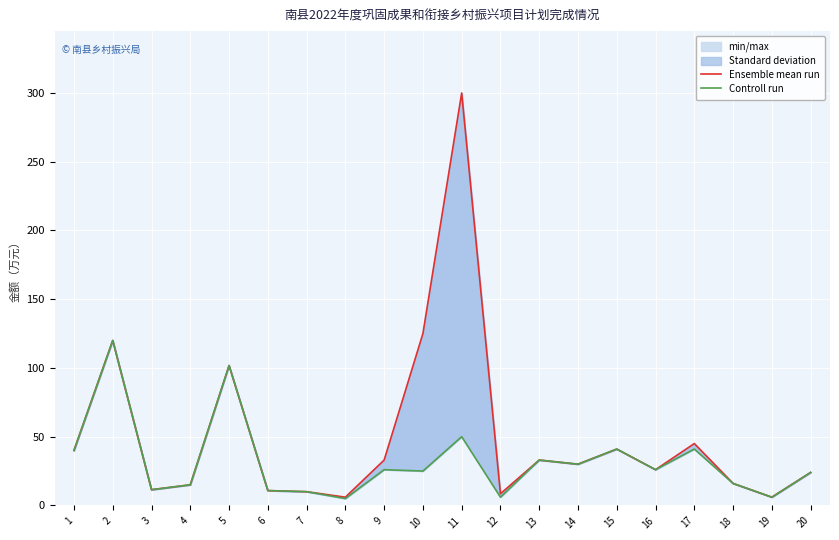

What value does the Ensemble mean run series have at 20?

24.0